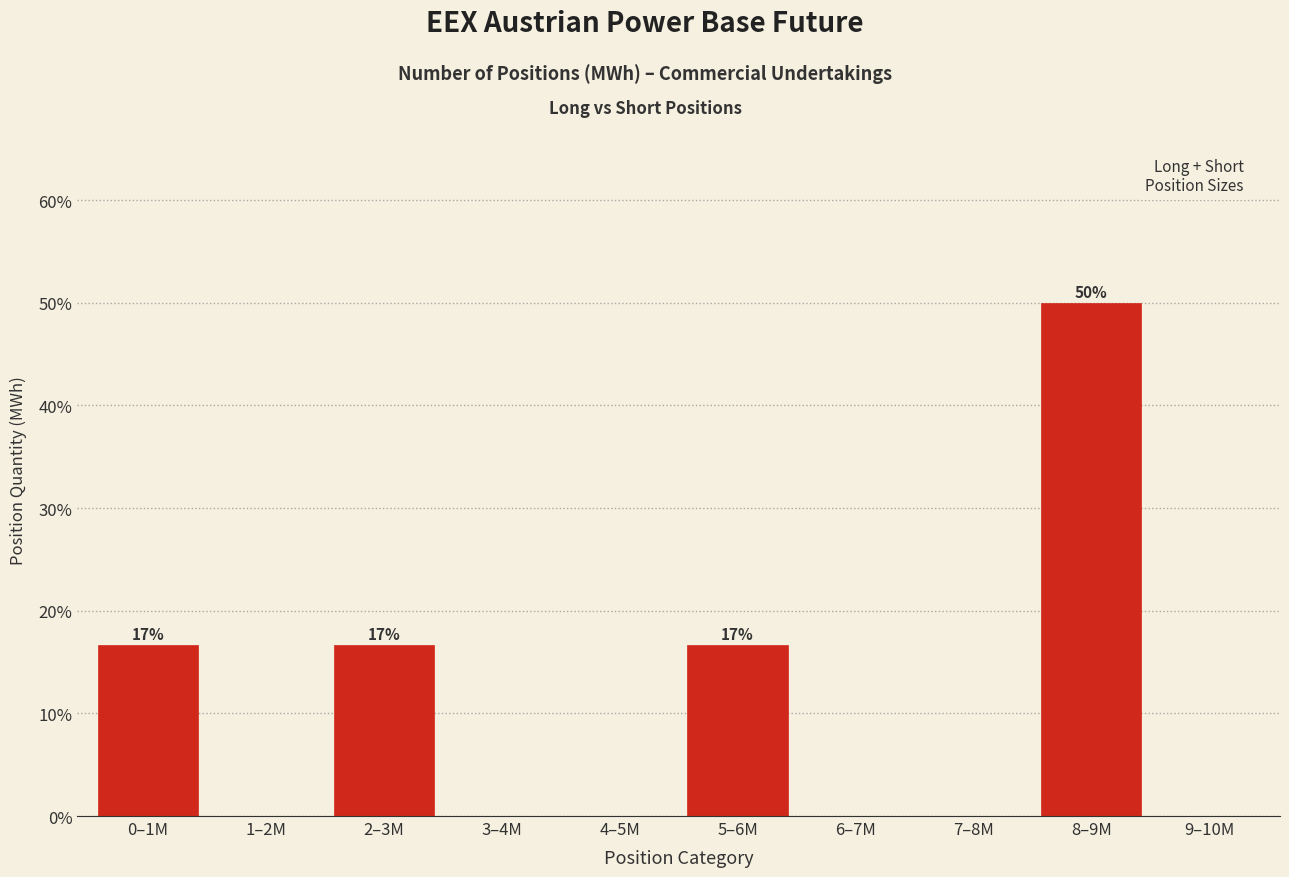

Which has a higher value, 7–8M or 0–1M?

0–1M